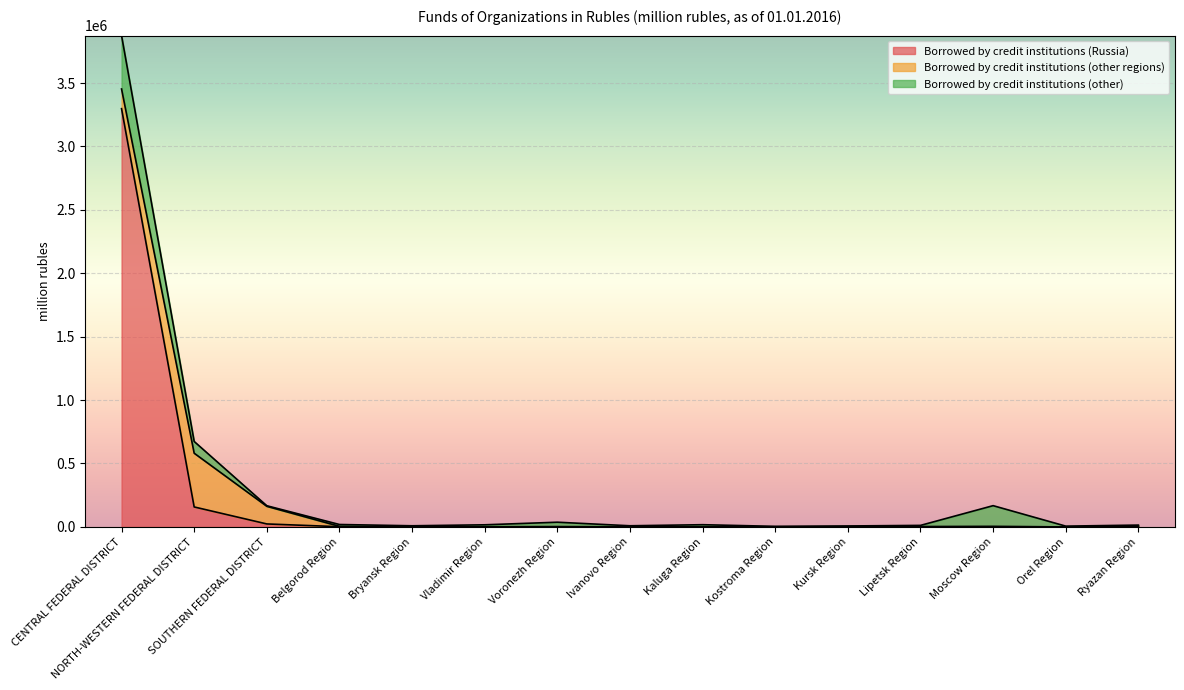

How many interior local peaks does the Borrowed by credit institutions (Russia) series have?

3